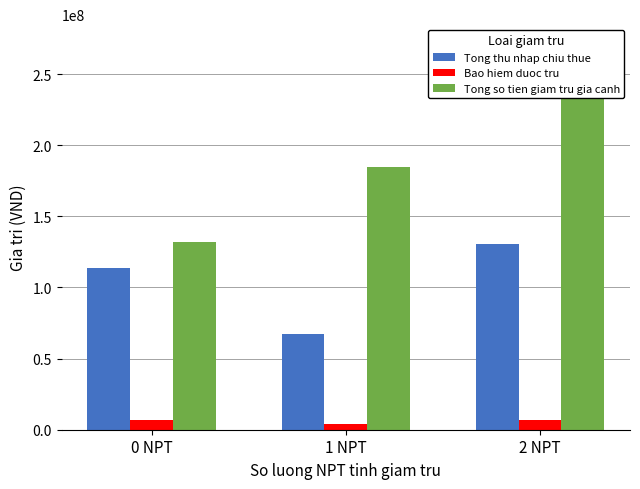

Which series has the largest range (max minus min)?

Tong so tien giam tru gia canh